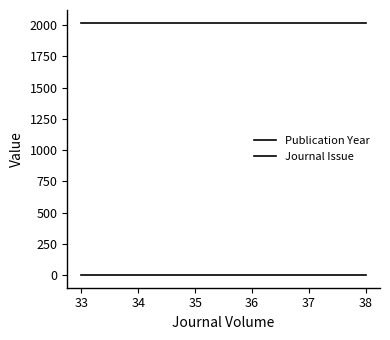

How many data points does each series have?

3